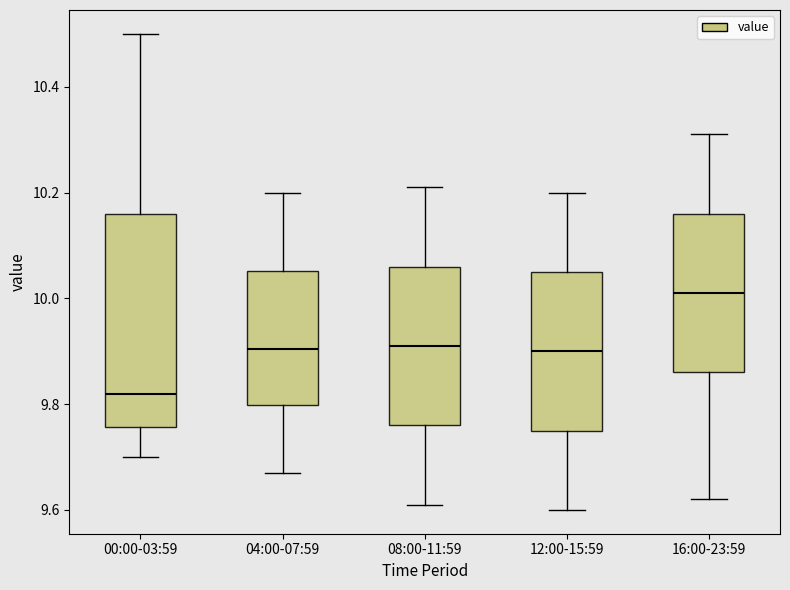

Reading left to right, transcribe this box plot: for each box, give where its median line is, the range the box spans, and where its two whiskers end, as read against the y-axis. The values are not printed on the chart, so give them approximately, as read against the axis.

00:00-03:59: median 9.82, box 9.76 to 10.16, whiskers 9.70 to 10.50
04:00-07:59: median 9.90, box 9.80 to 10.06, whiskers 9.68 to 10.20
08:00-11:59: median 9.92, box 9.76 to 10.06, whiskers 9.62 to 10.22
12:00-15:59: median 9.90, box 9.76 to 10.06, whiskers 9.60 to 10.20
16:00-23:59: median 10.02, box 9.86 to 10.16, whiskers 9.62 to 10.32